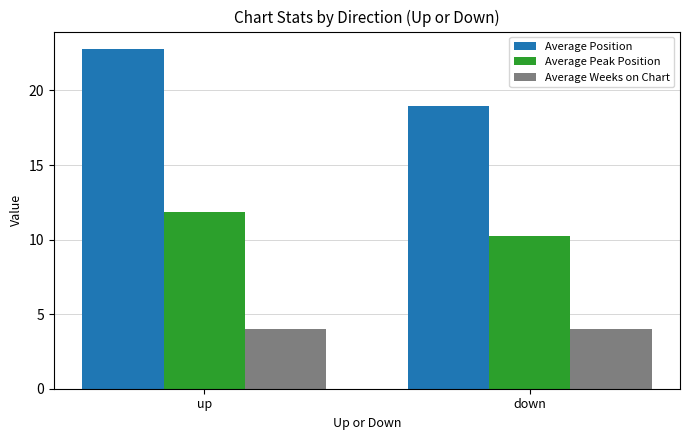

What is the label of the 1st bar from the left?

up